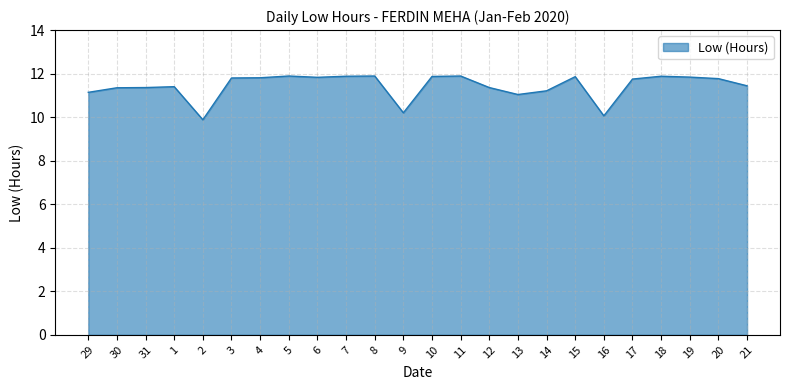

What is the difference between the maximum and minimum values?

2.0